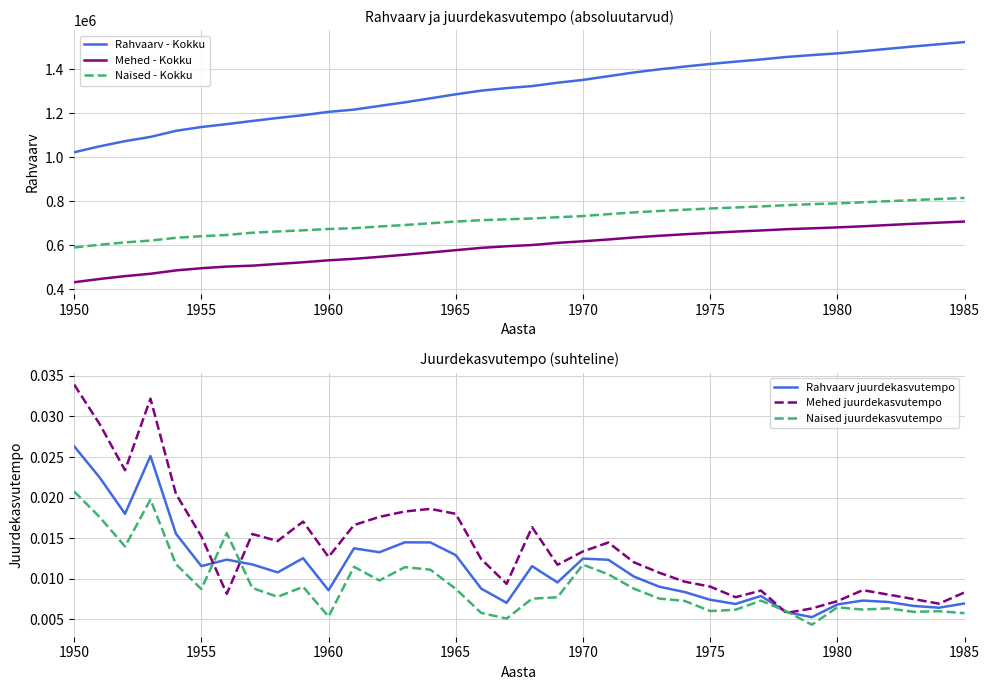

Is the value of Rahvaarv - Kokku at 1985 greater than the value of Mehed - Kokku at 1955?

Yes